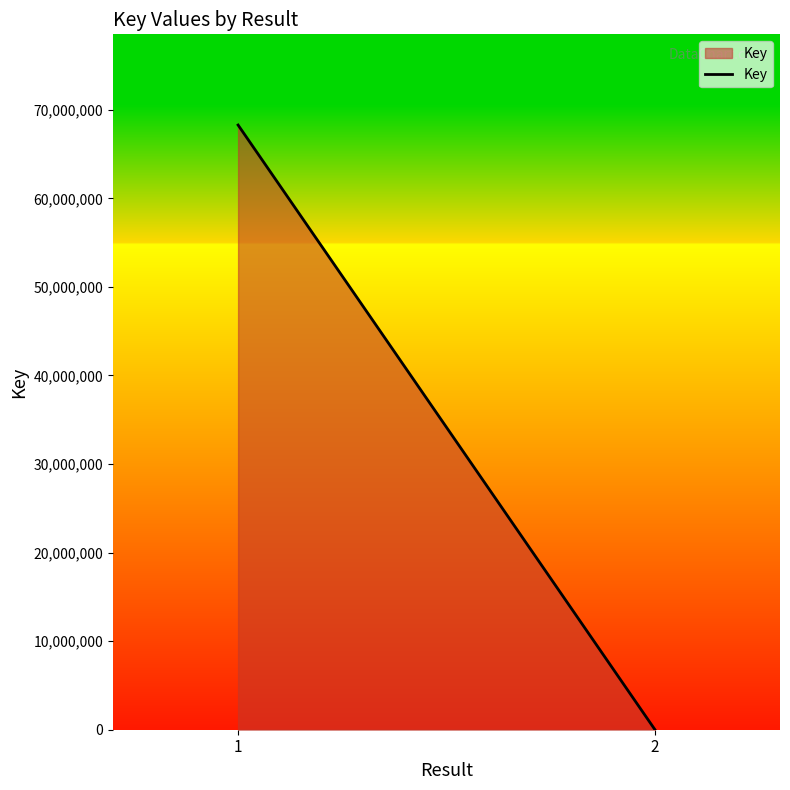

What is the value of the 2nd point from the left?

6098